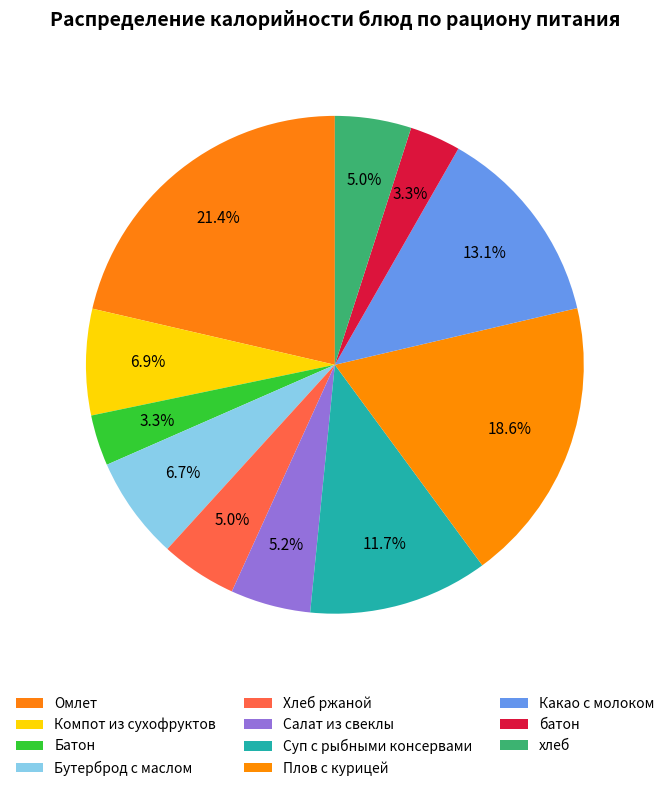

Approximately how many times larger is the value at Салат из свеклы compared to Омлет?

0.2